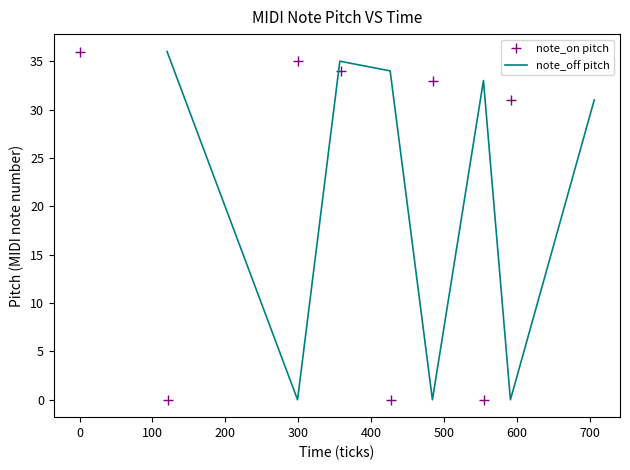

How many interior local valleys does the note_on pitch series have?

3